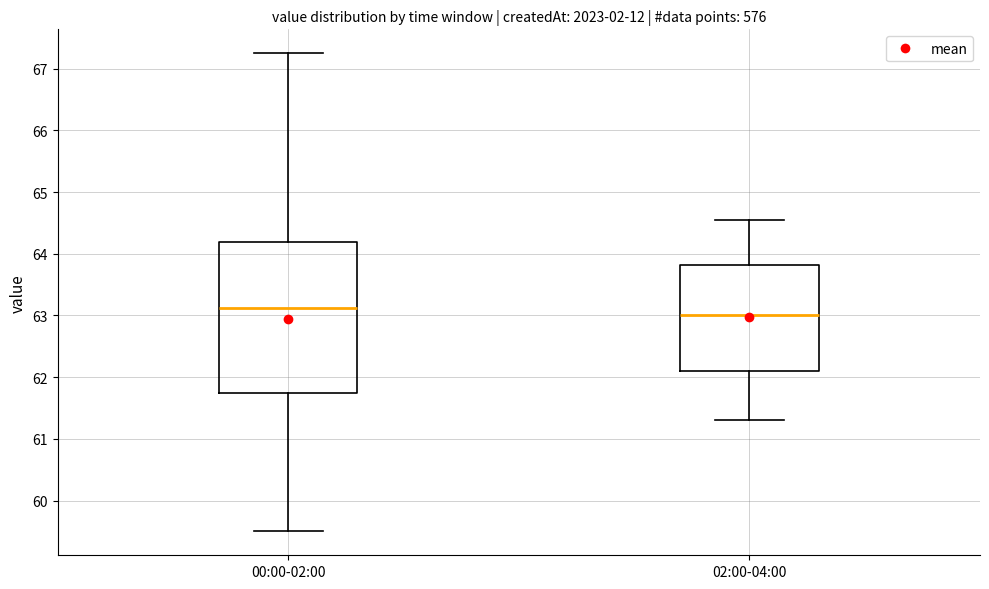

Where does the lower whisker of the box for 02:00-04:00 end on the y-axis? The values are not printed on the chart, so give them approximately, as read against the axis.

61.3